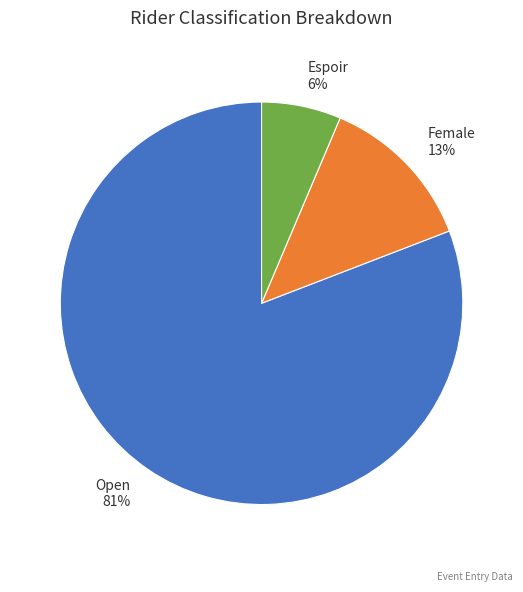

To the nearest percent, what percentage of the pie is Espoir?

6%